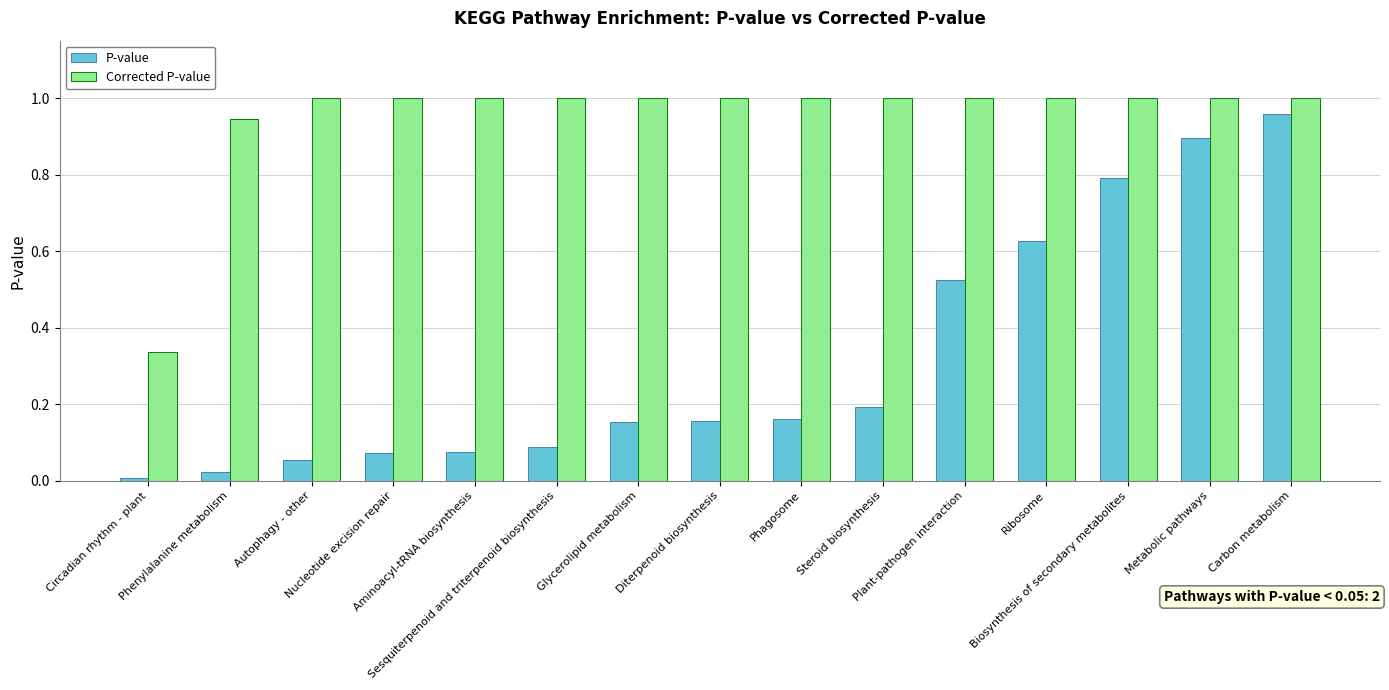

Does the chart contain any negative values?

No